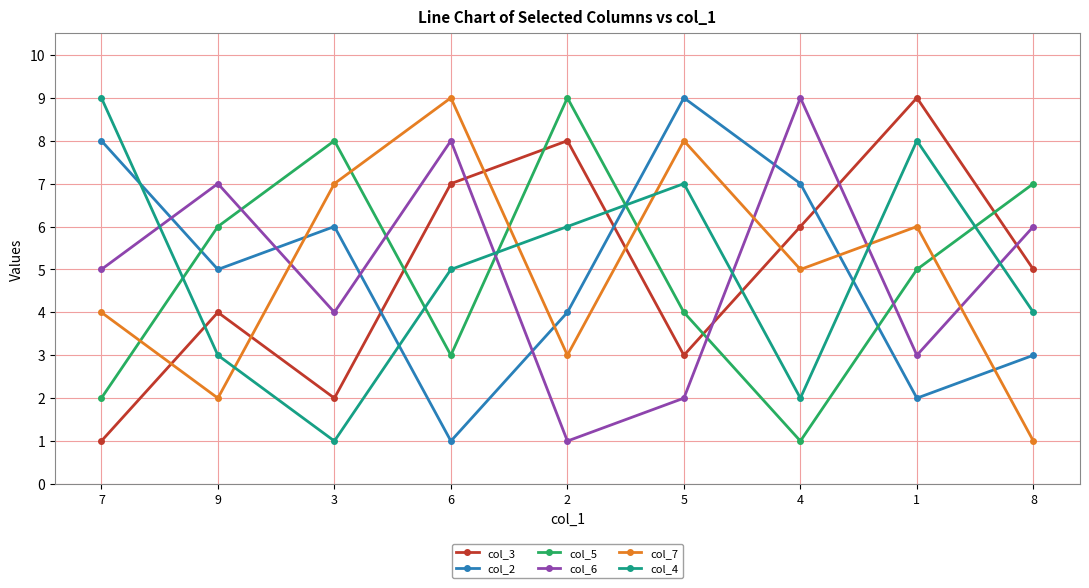

How many series are shown in this chart?

6